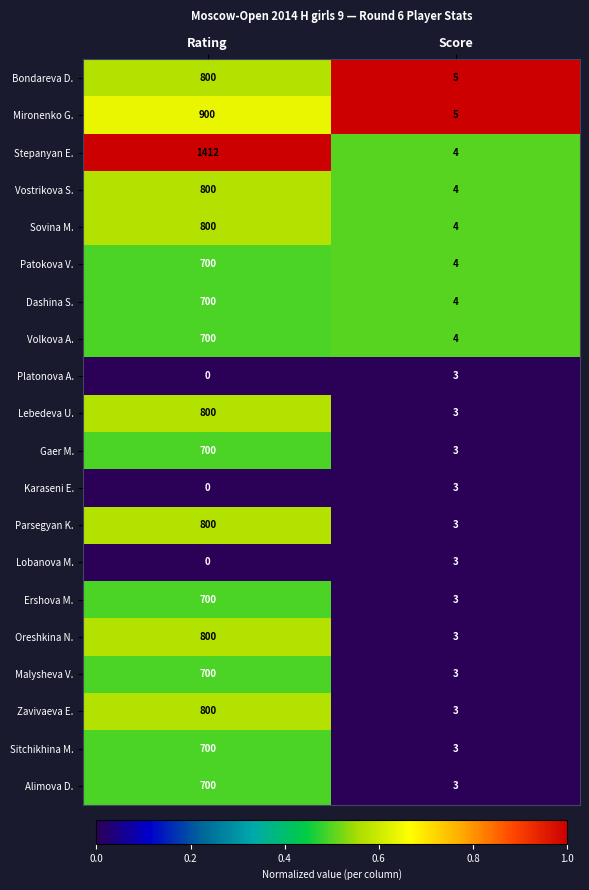

Which label corresponds to the largest value in the chart?

Rating